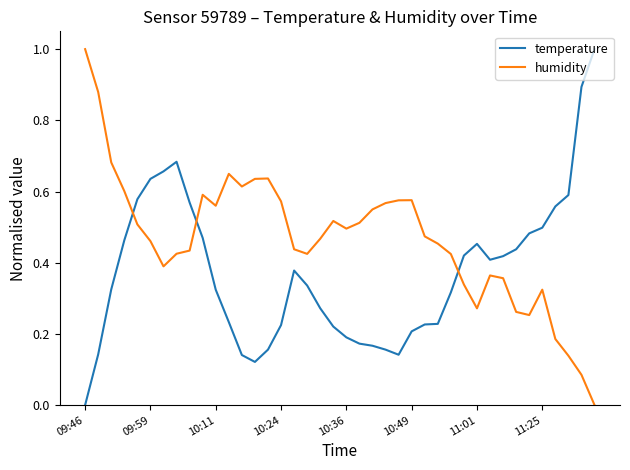

How many values in humidity are above zero?

39